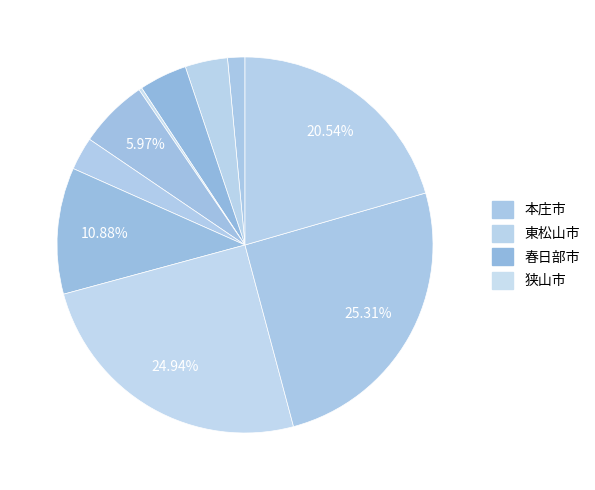

How many segments does this pie chart have?

10